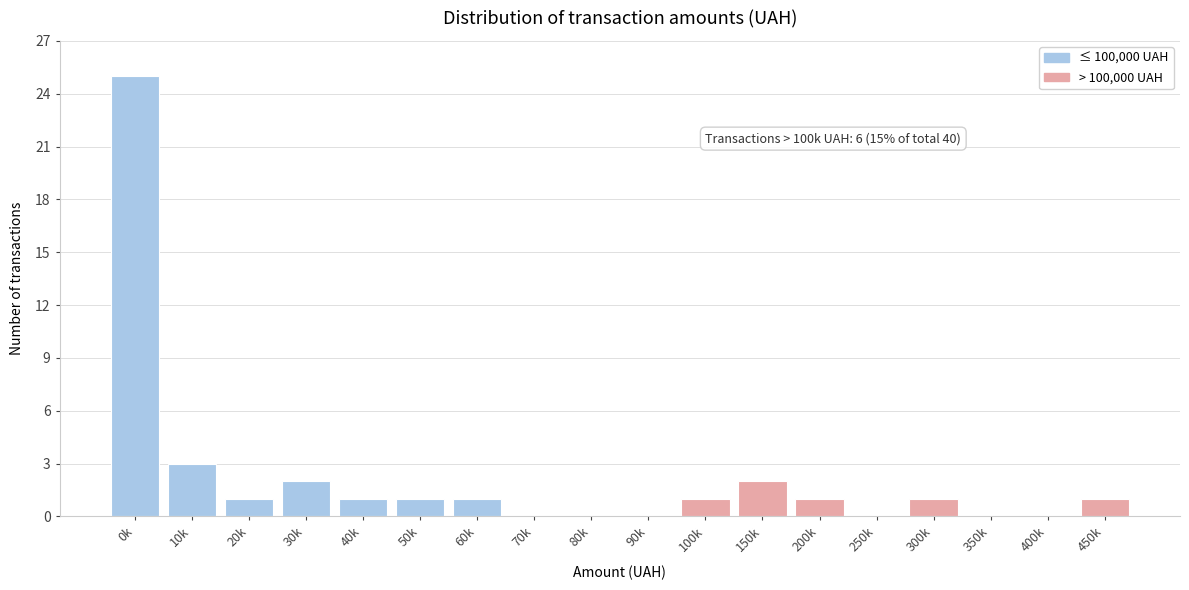

Reading right to left, transcribe all the data shown in this chart.

450k=1	400k=0	350k=0	300k=1	250k=0	200k=1	150k=2	100k=1	90k=0	80k=0	70k=0	60k=1	50k=1	40k=1	30k=2	20k=1	10k=3	0k=25